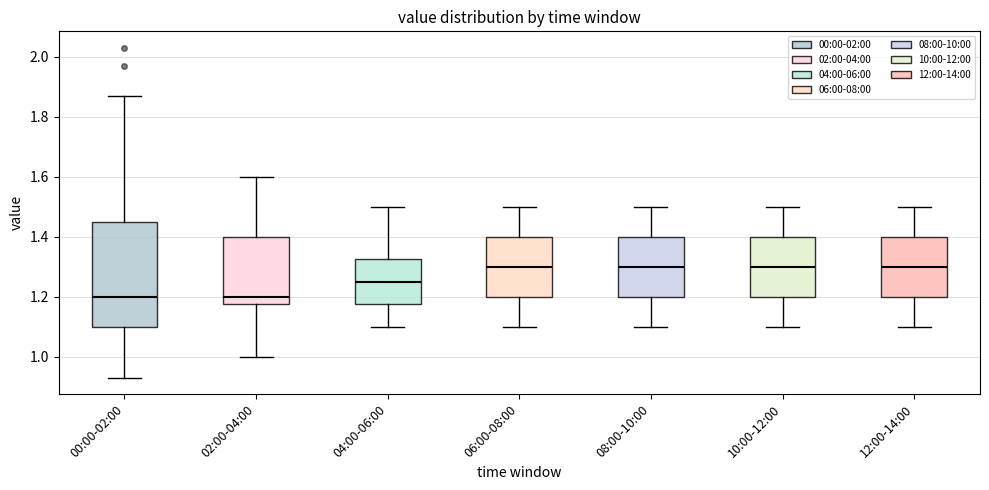

Reading left to right, transcribe this box plot: for each box, give where its median line is, the range the box spans, and where its two whiskers end, as read against the y-axis. The values are not printed on the chart, so give them approximately, as read against the axis.

00:00-02:00: median 1.20, box 1.10 to 1.44, whiskers 0.94 to 1.88
02:00-04:00: median 1.20, box 1.18 to 1.40, whiskers 1.00 to 1.60
04:00-06:00: median 1.26, box 1.18 to 1.32, whiskers 1.10 to 1.50
06:00-08:00: median 1.30, box 1.20 to 1.40, whiskers 1.10 to 1.50
08:00-10:00: median 1.30, box 1.20 to 1.40, whiskers 1.10 to 1.50
10:00-12:00: median 1.30, box 1.20 to 1.40, whiskers 1.10 to 1.50
12:00-14:00: median 1.30, box 1.20 to 1.40, whiskers 1.10 to 1.50